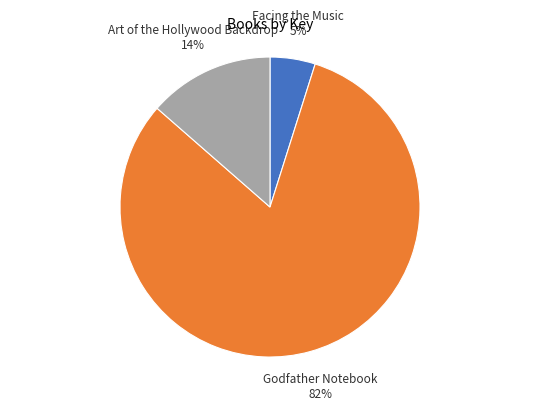

To the nearest percent, what is the average slice percentage?

33%